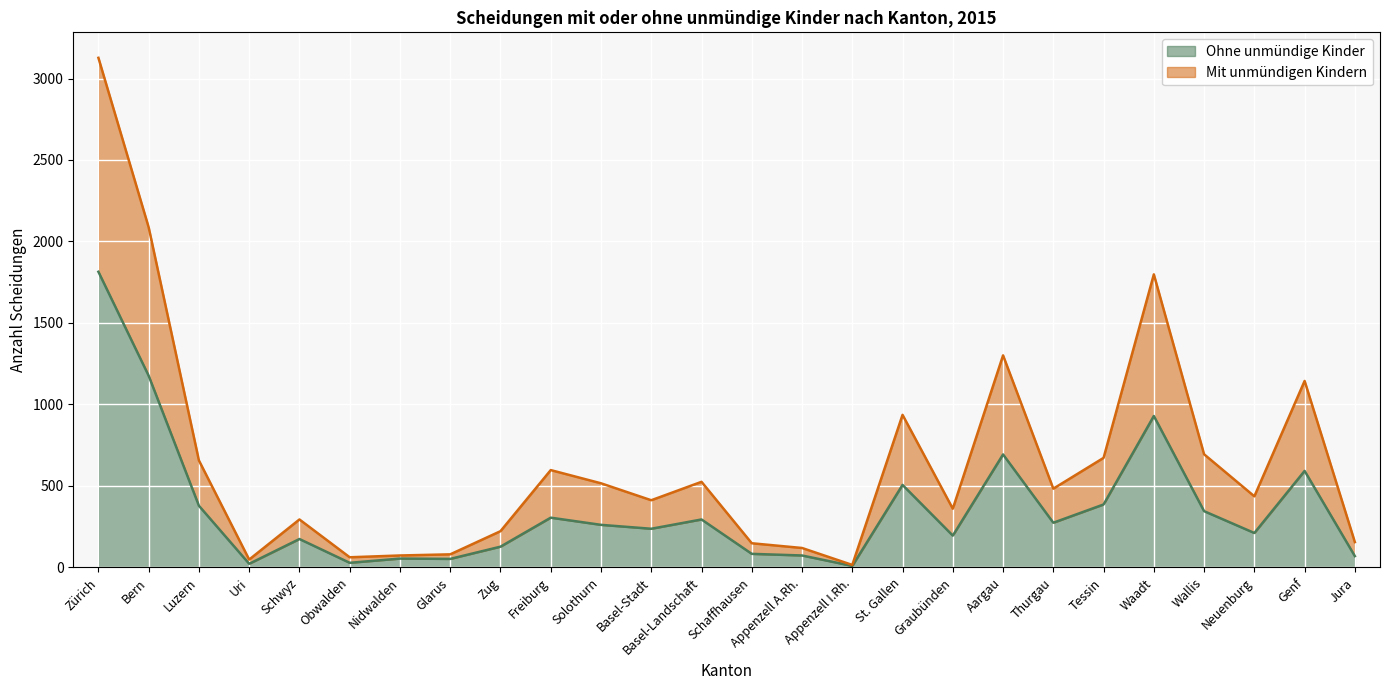

What is the label of the 7th point from the left?

Nidwalden